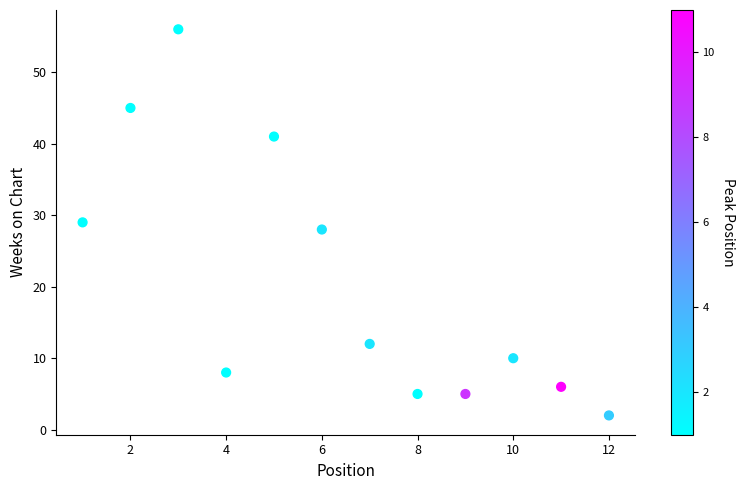

What is the average X value?

6